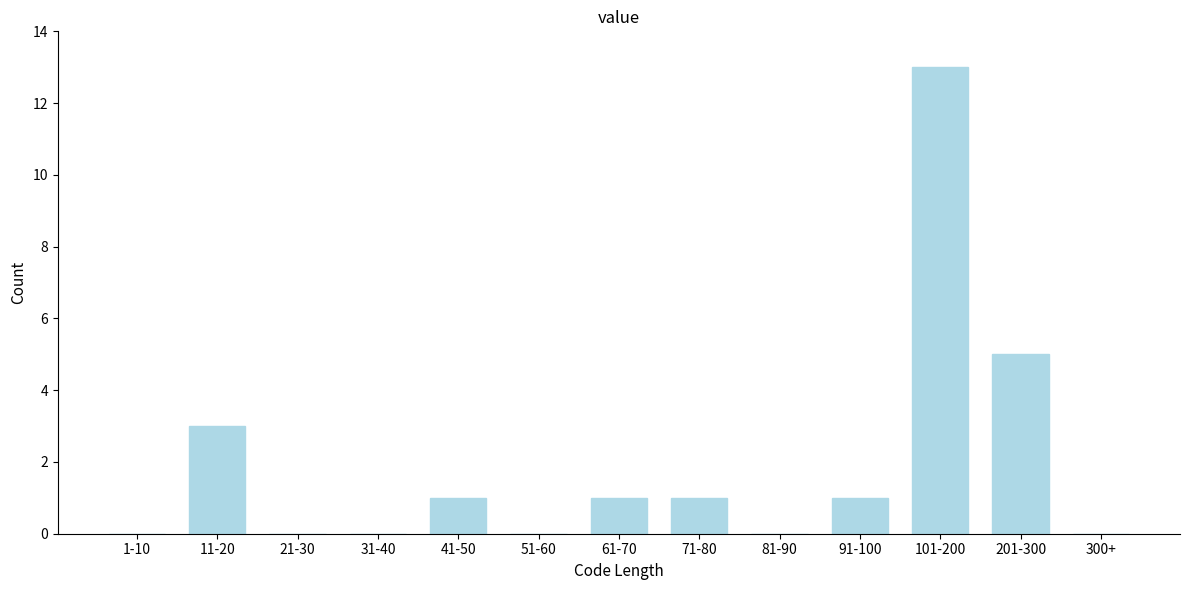

Reading right to left, transcribe all the data shown in this chart.

300+=0	201-300=5	101-200=13	91-100=1	81-90=0	71-80=1	61-70=1	51-60=0	41-50=1	31-40=0	21-30=0	11-20=3	1-10=0